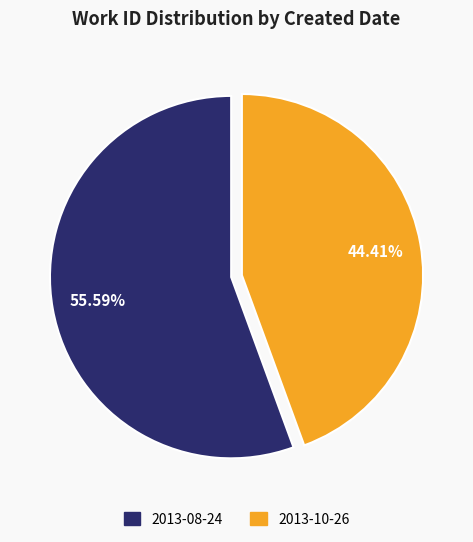

How many slices are in this pie chart?

2